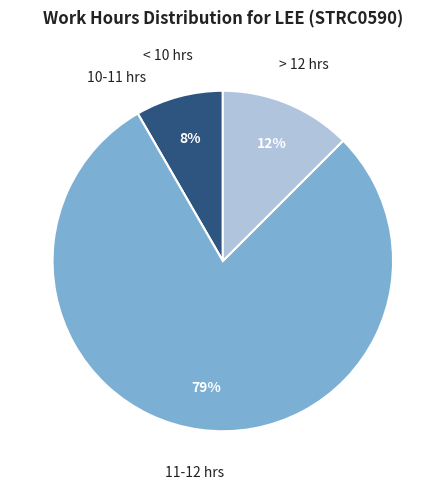

The < 10 hrs slice represents 16% of the pie. True or false?

False